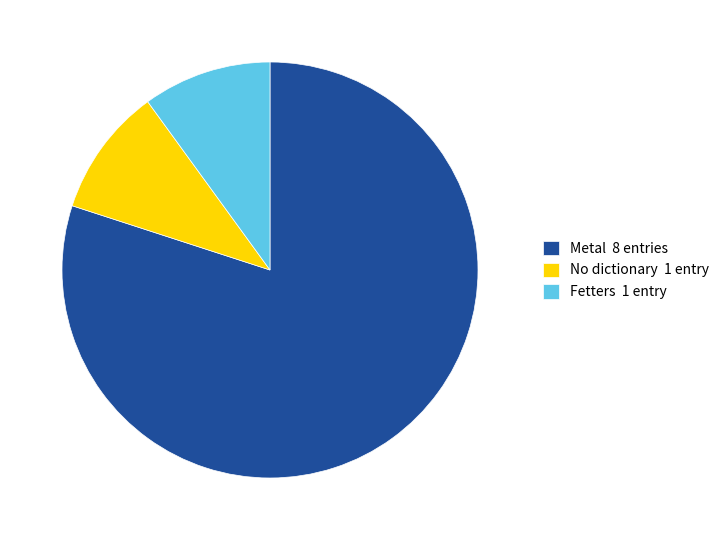

Combined, do No dictionary 1 entry and Metal 8 entries account for over 50%?

Yes